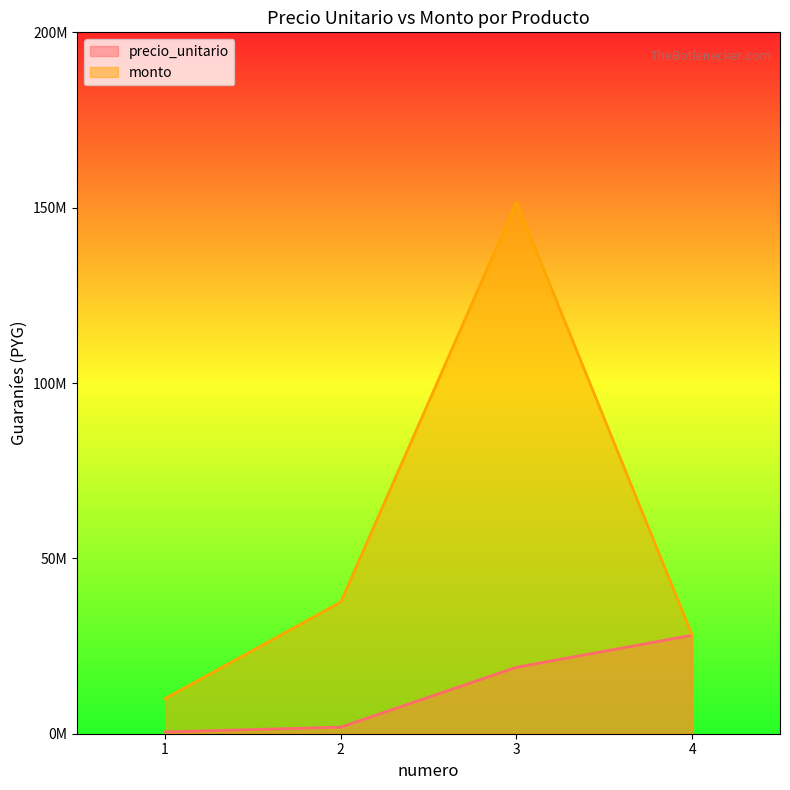

True or false: monto has more than 1 interior local peaks.

False